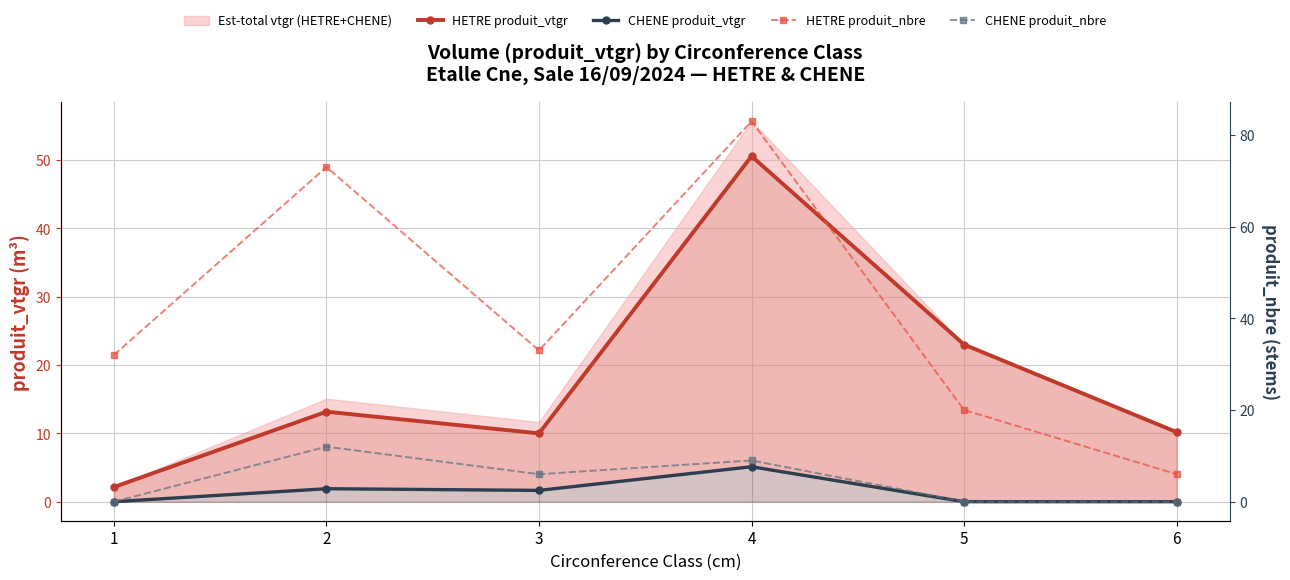

What is the sum of the HETRE produit_nbre values at 1 and 5?

52.0